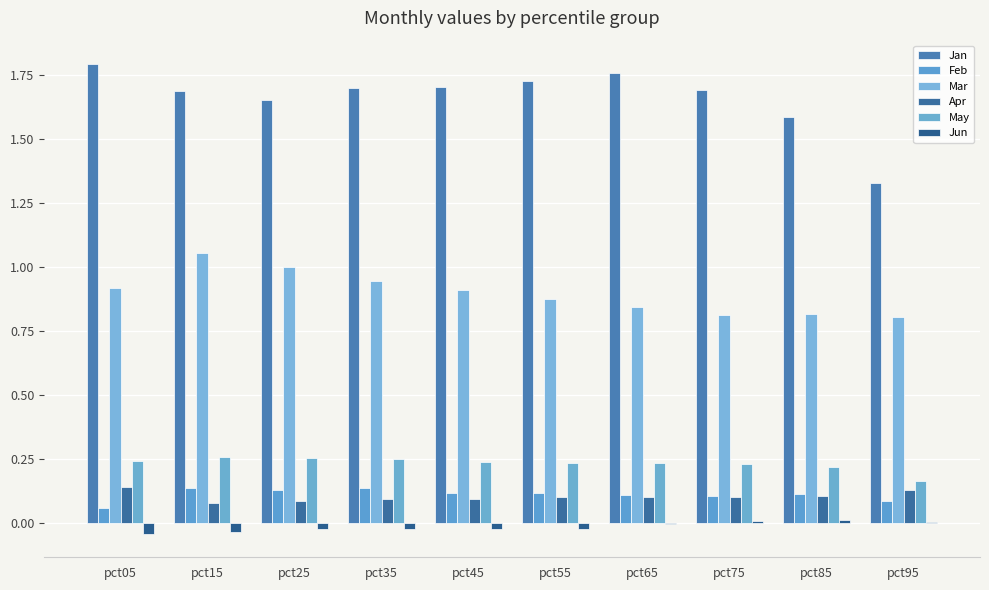

At how many categories does at least one series exceed 1?

10